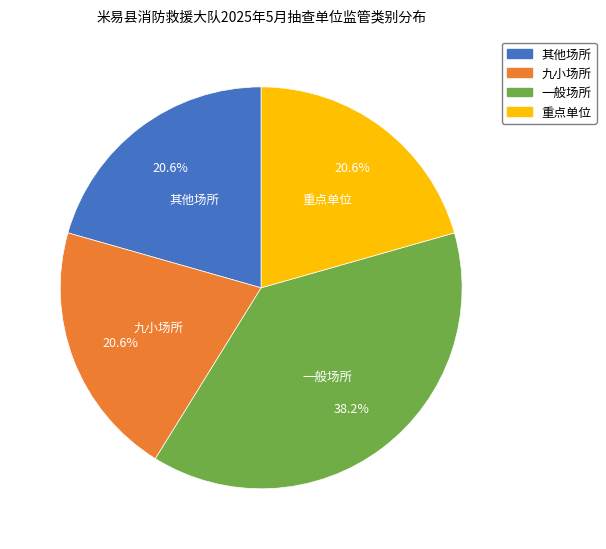

Approximately how many times larger is the value at 其他场所 compared to 九小场所?

1.0